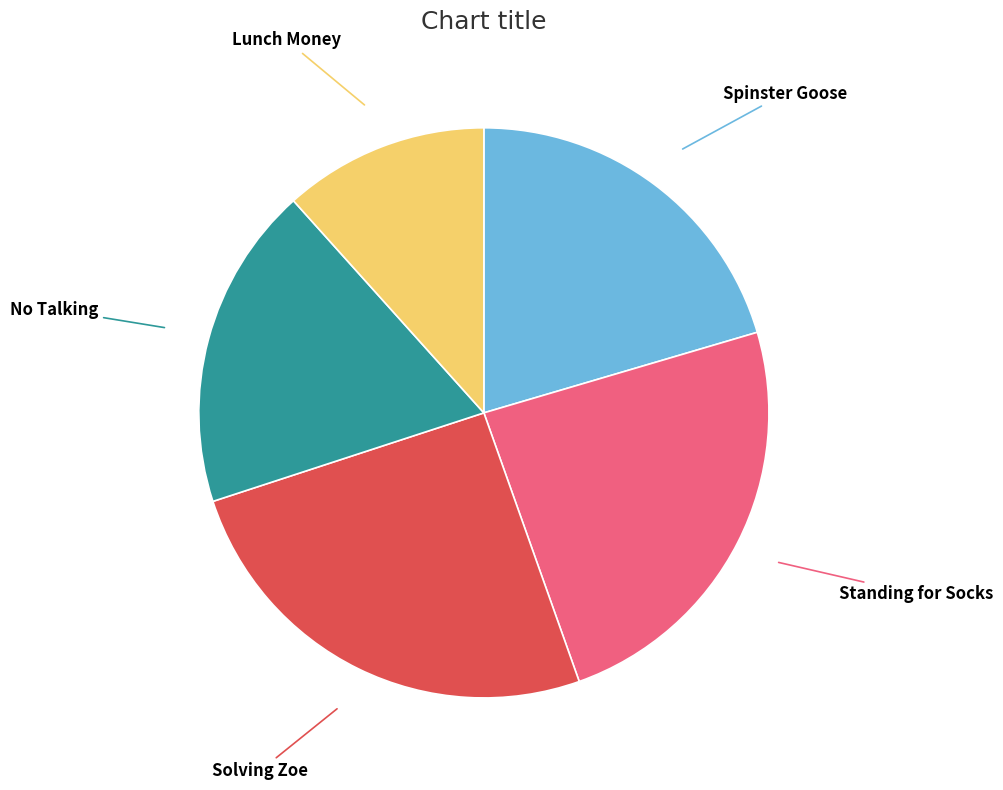

How many segments does this pie chart have?

5